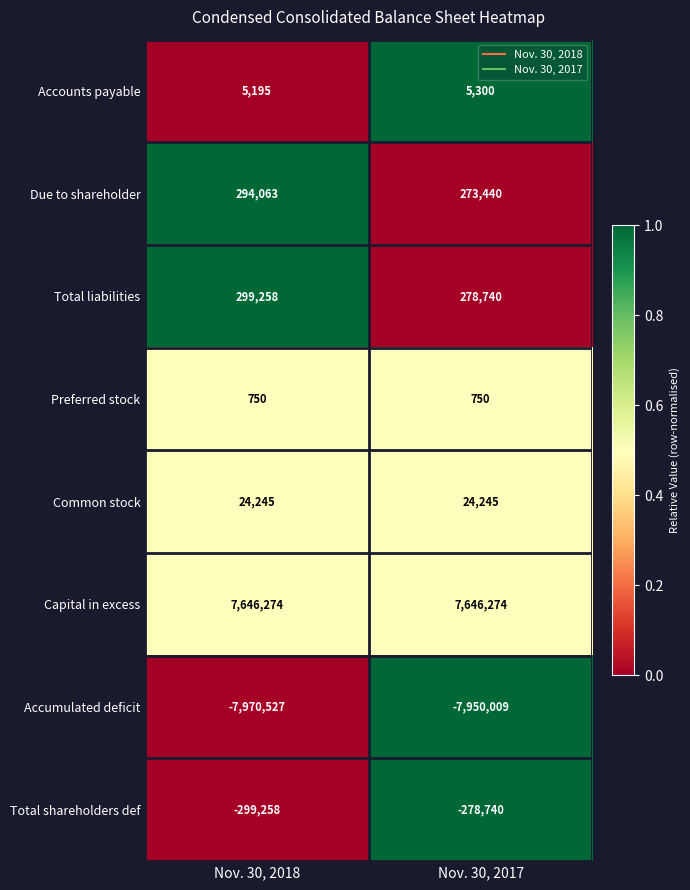

Between Nov. 30, 2018 and Nov. 30, 2017, which series saw the biggest shift?

Due to shareholder